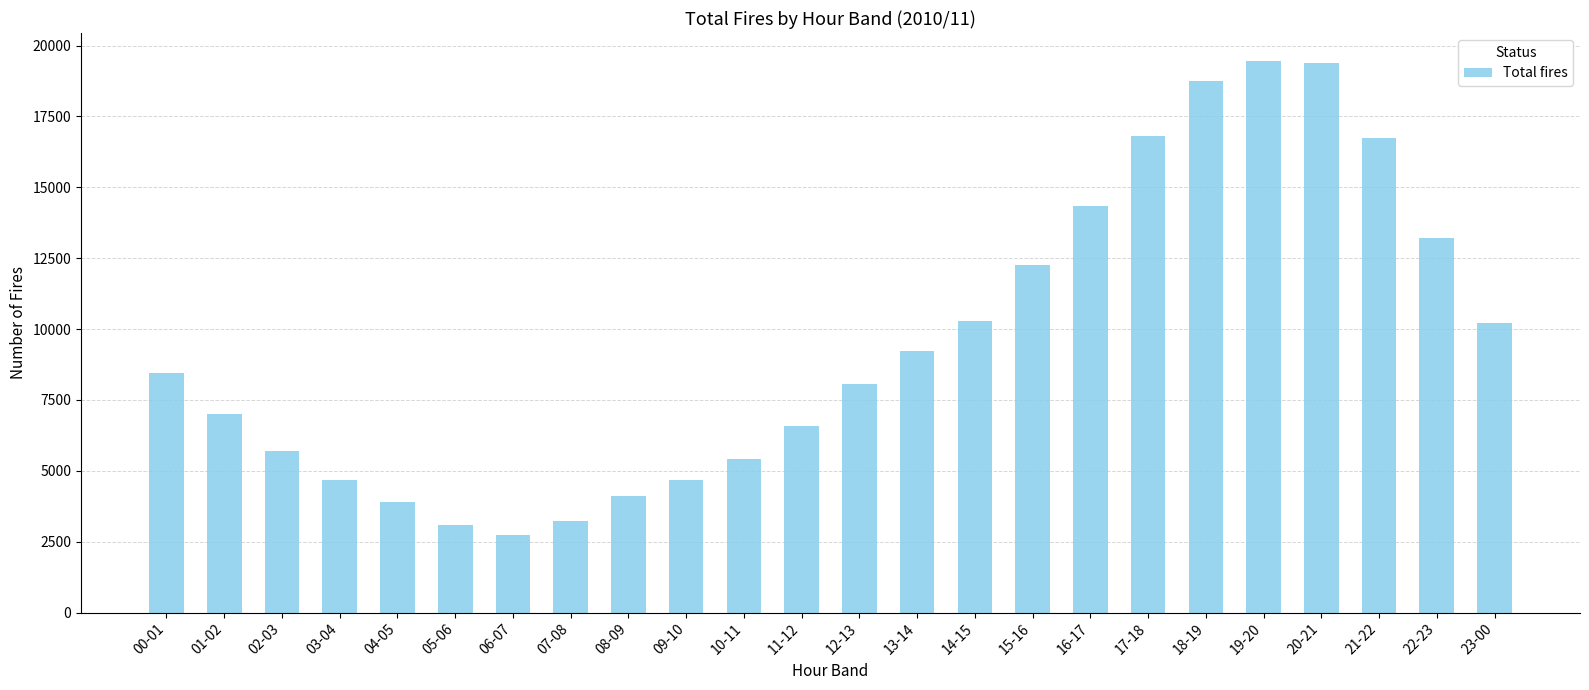

Between 06-07 and 10-11, which is larger?

10-11